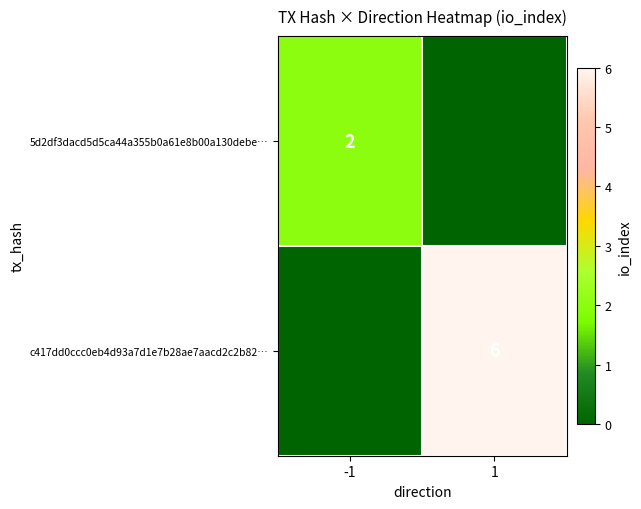

Is it true that 5d2df3dacd5d5ca44a355b0a61e8b00a130debe… equals 2 at -1?

True